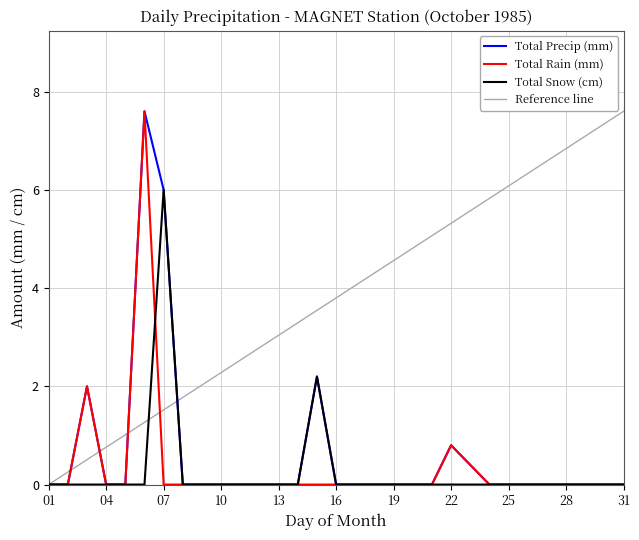

True or false: Total Precip (mm) and Total Rain (mm) cross at least once.

False